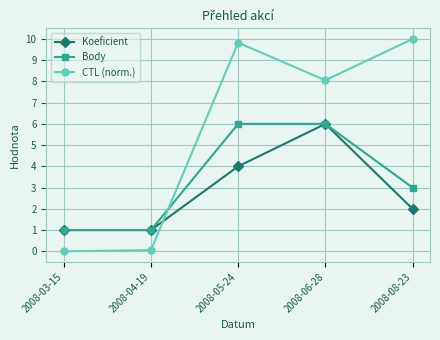

Reading left to right, transcribe all the data shown in this chart.

Koeficient: 2008-03-15=1.0	2008-04-19=1.0	2008-05-24=4.0	2008-06-28=6.0	2008-08-23=2.0
Body: 2008-03-15=1.0	2008-04-19=1.0	2008-05-24=6.0	2008-06-28=6.0	2008-08-23=3.0
CTL (norm.): 2008-03-15=0.0	2008-04-19=0.1	2008-05-24=9.8	2008-06-28=8.1	2008-08-23=10.0